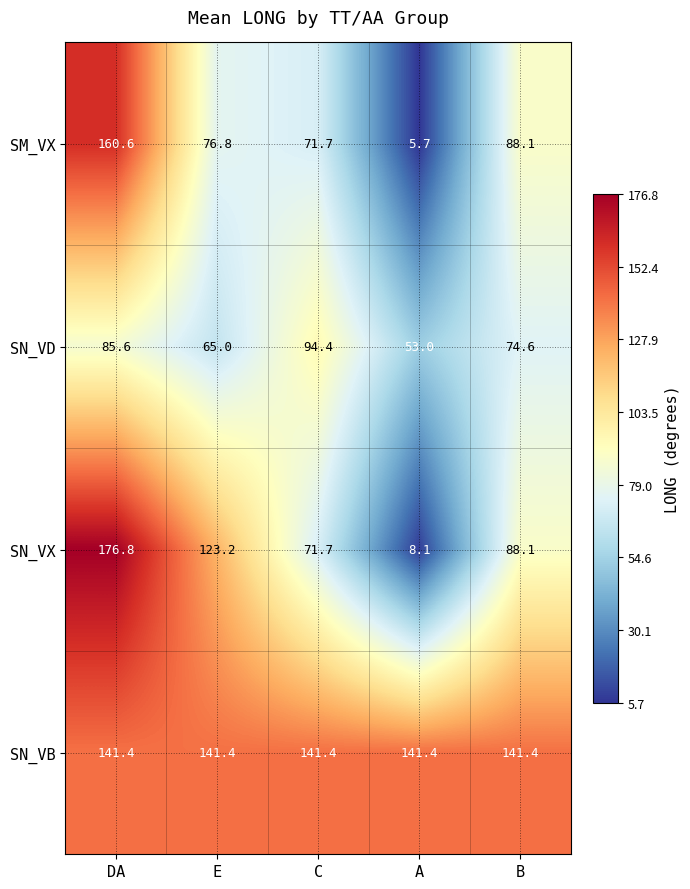

Which series has the largest range (max minus min)?

SN_VX